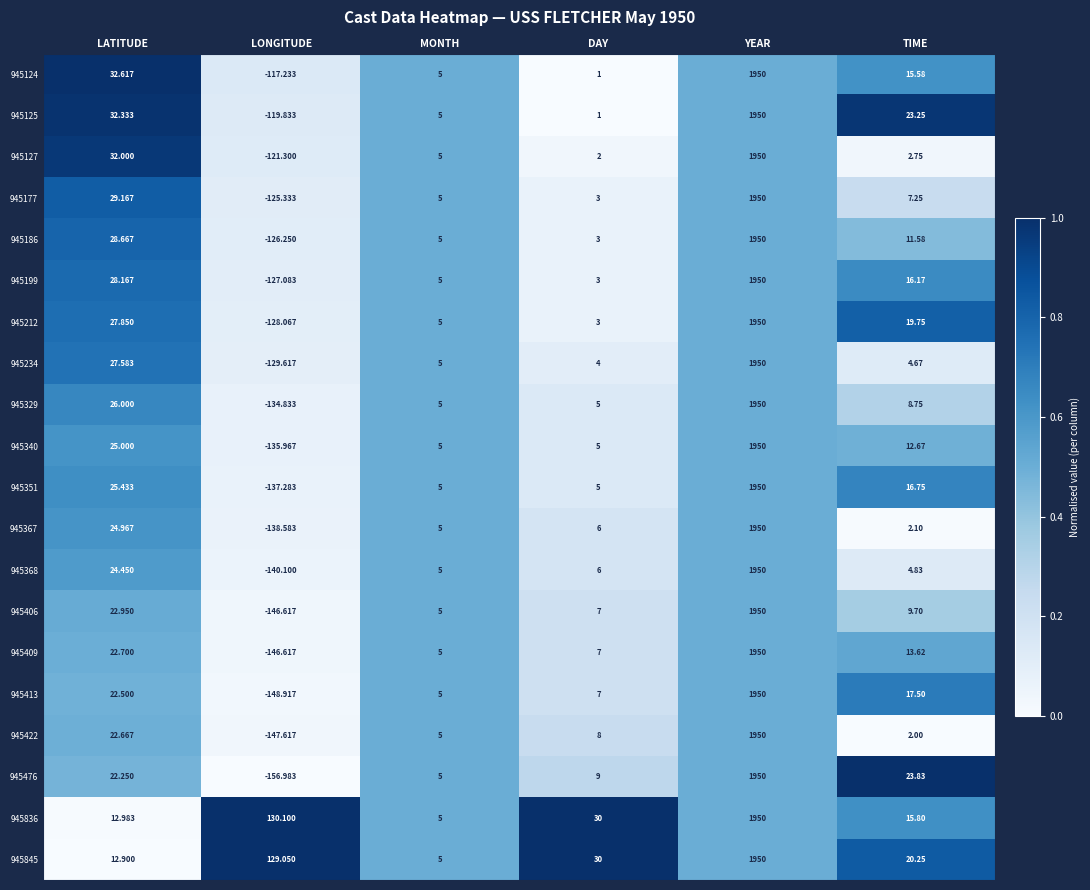

Where is 945406 nearest to the value 901?

LATITUDE